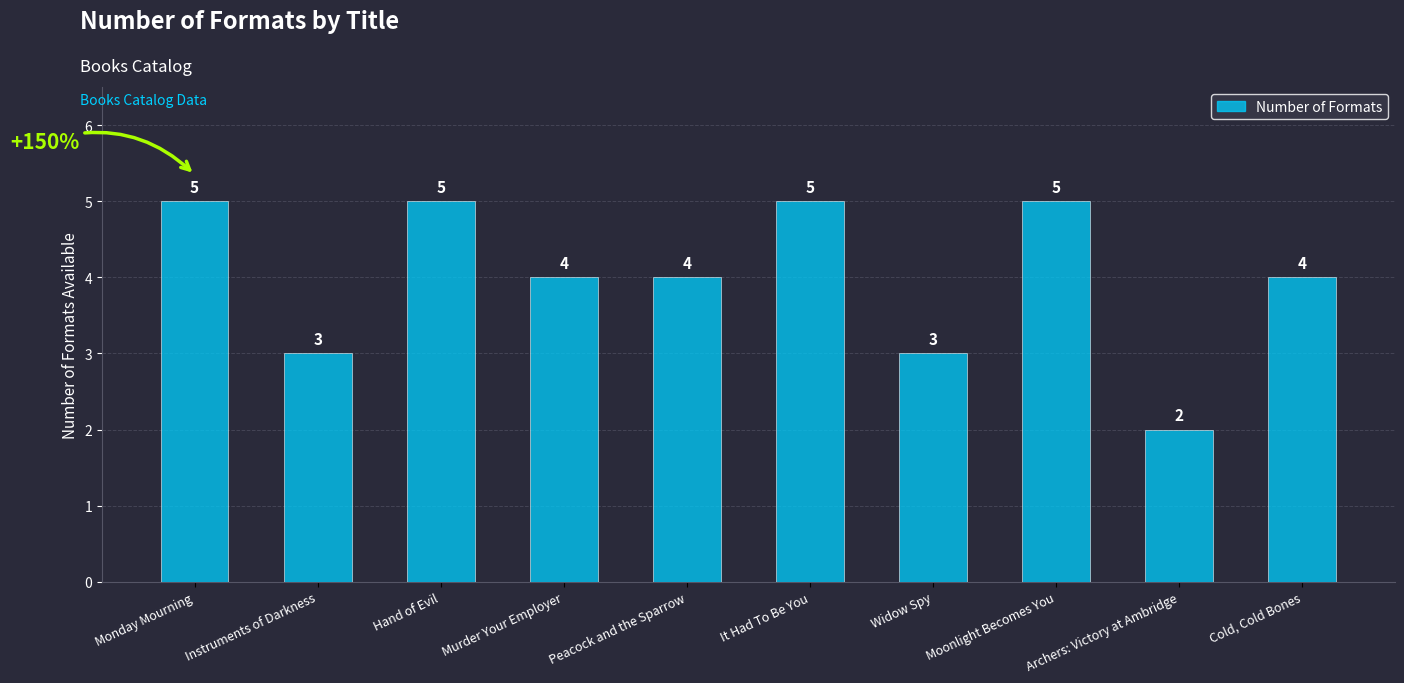

What is the difference between the maximum and minimum values?

3